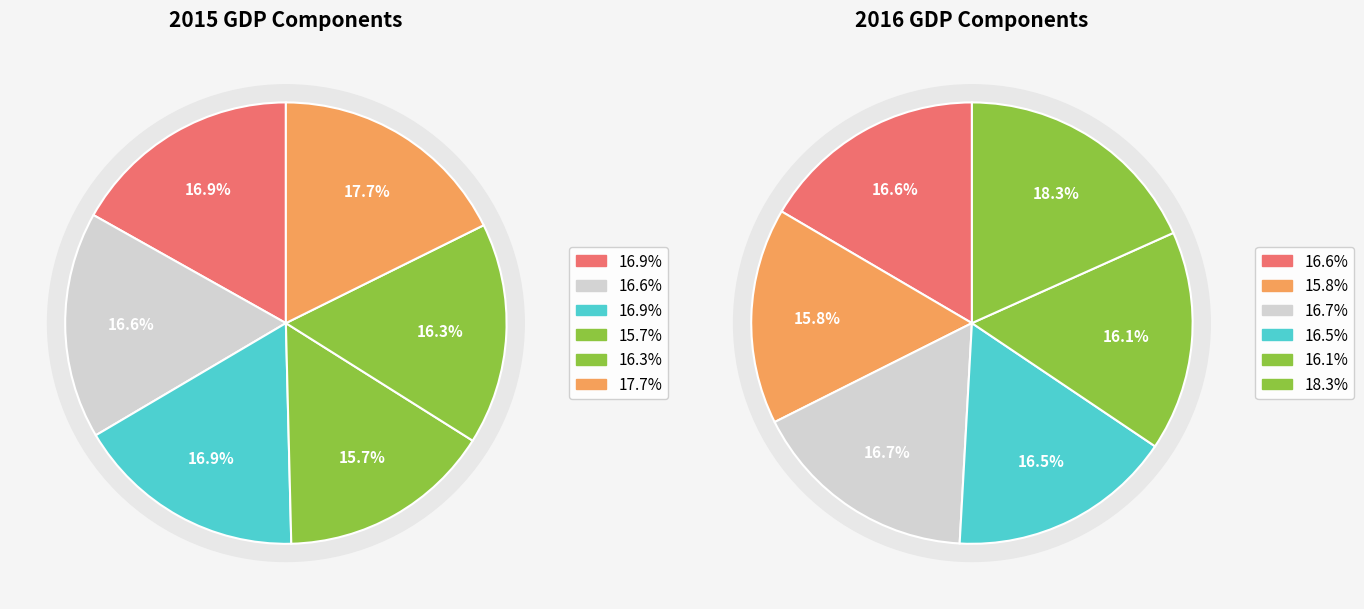

What is the total percentage of values_2015 and 3?

32.5%